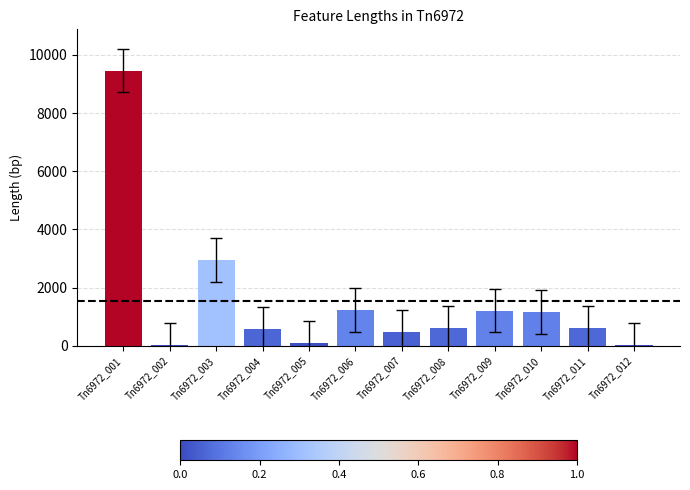

The value at Tn6972_011 is 609. True or false?

True